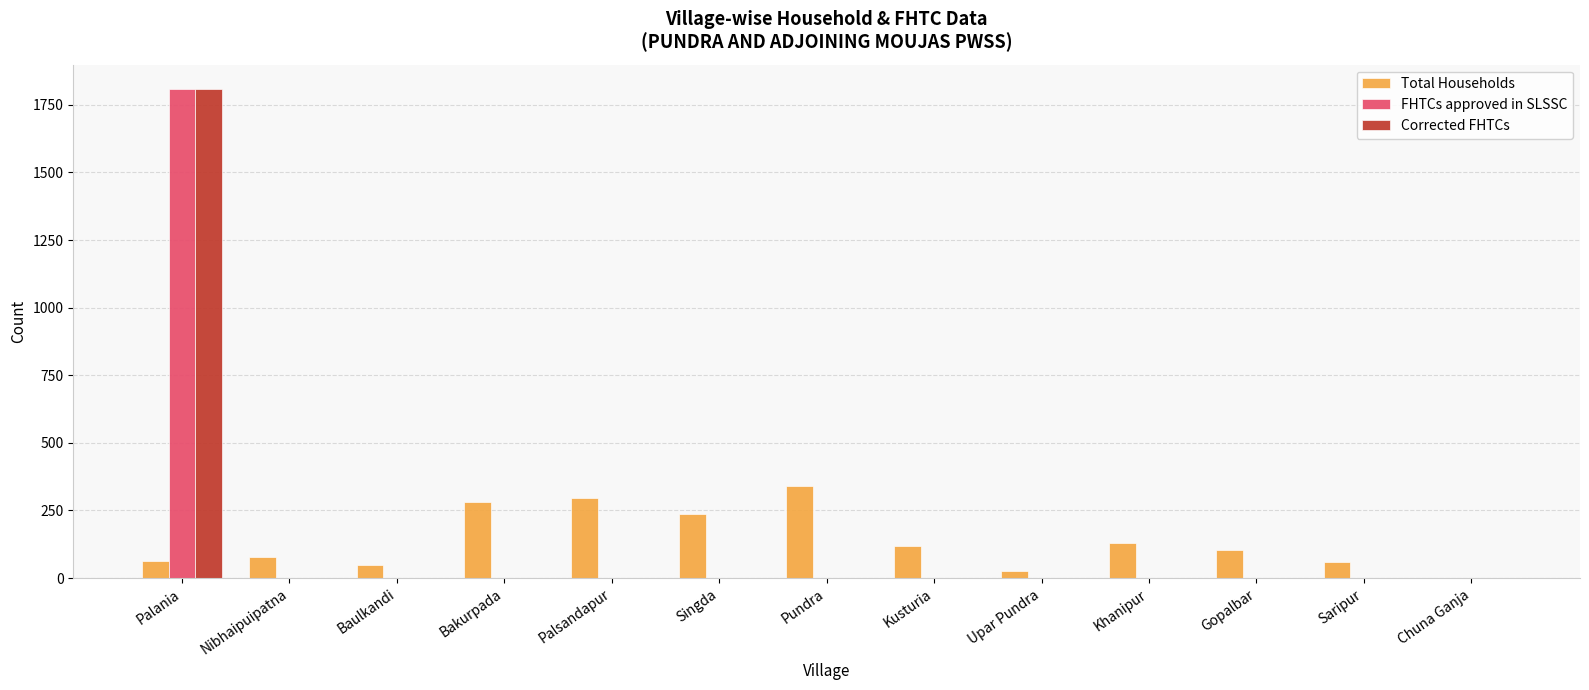

True or false: Total Households has a value of 177 at Kusturia.

False